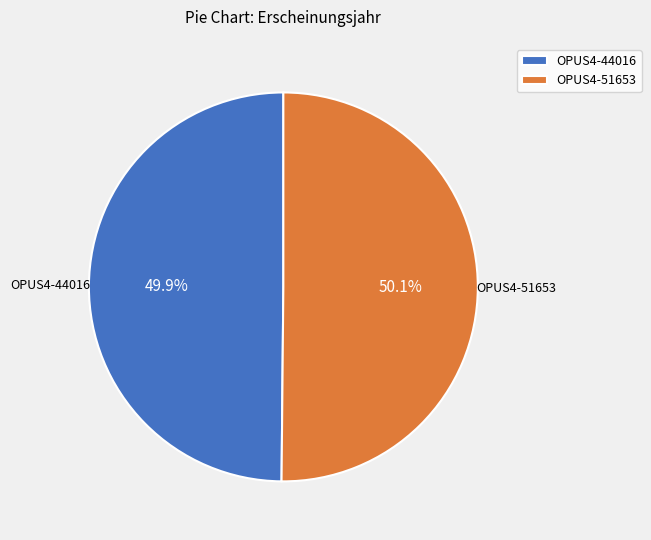

Approximately how many times larger is the value at OPUS4-44016 compared to OPUS4-51653?

1.0